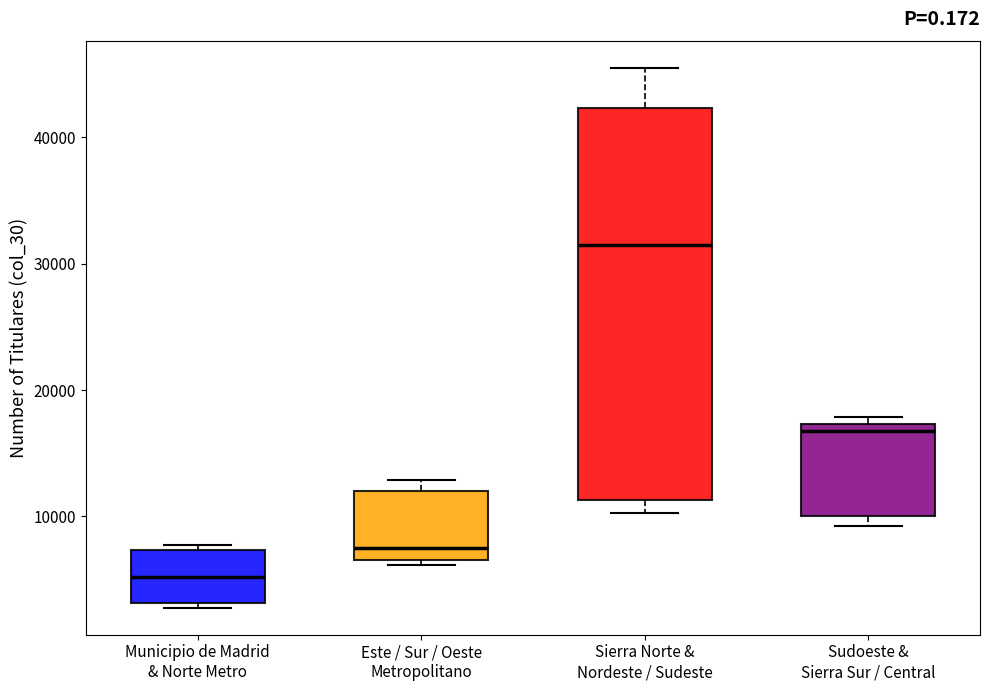

Reading left to right, transcribe this box plot: for each box, give where its median line is, the range the box spans, and where its two whiskers end, as read against the y-axis. The values are not printed on the chart, so give them approximately, as read against the axis.

Municipio de Madrid & Norte Metro: median 5000, box 3000 to 7000, whiskers 3000 (just below the box's lower edge) to 8000
Este / Sur / Oeste Metropolitano: median 7000 (just above the box's lower edge), box 7000 to 12000, whiskers 6000 to 13000
Sierra Norte & Nordeste / Sudeste: median 31000, box 11000 to 42000, whiskers 10000 to 45000
Sudoeste & Sierra Sur / Central: median 17000 (just below the box's upper edge), box 10000 to 17000, whiskers 9000 to 18000